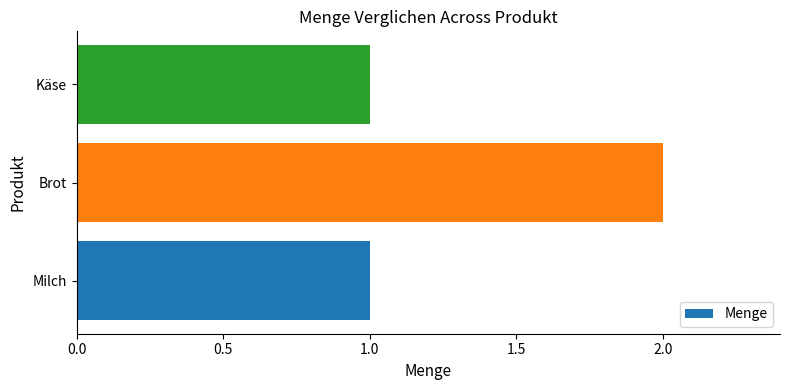

Is it true that the value at Brot is 1?

False